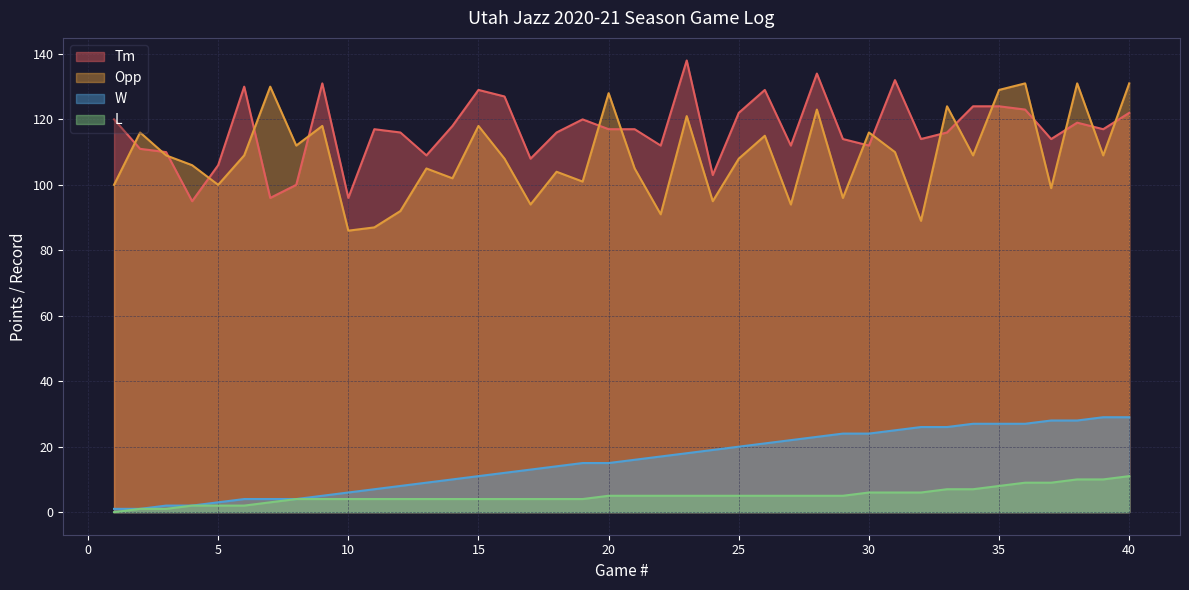

At 37, list the series in order from largest to smallest.

Tm, Opp, W, L